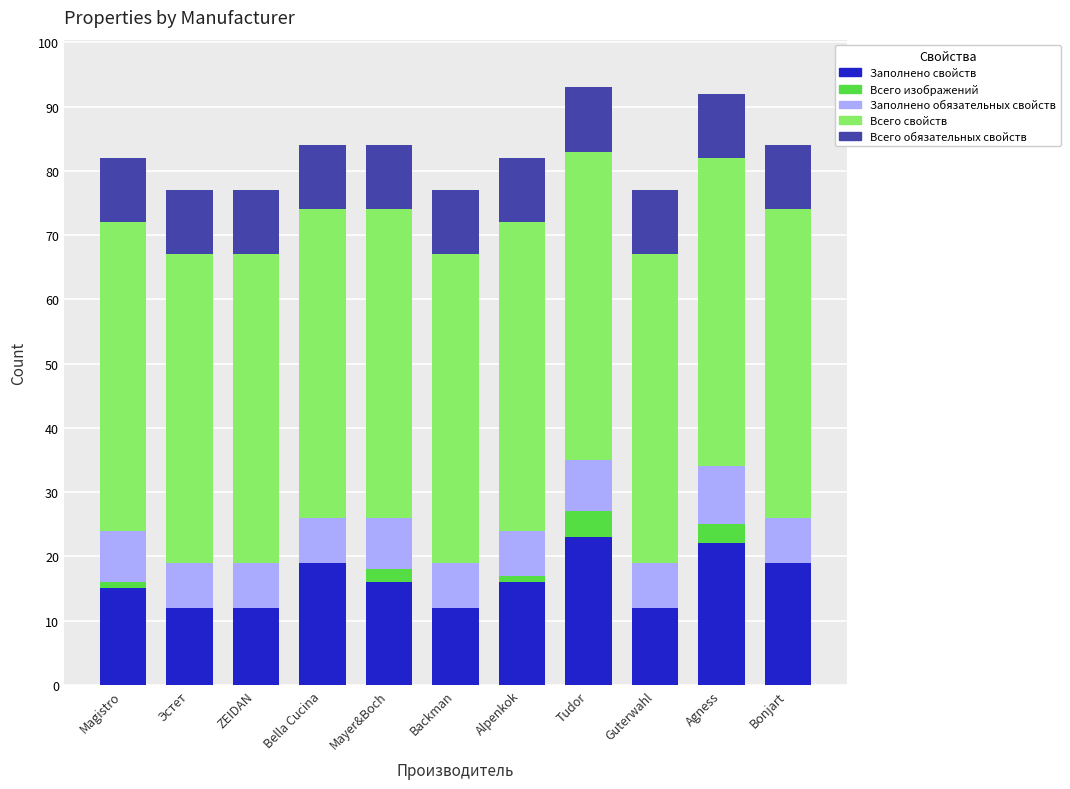

Count the number of categories in the chart.

11